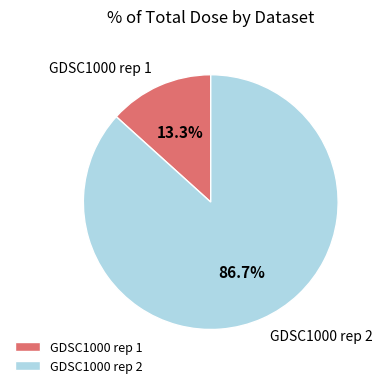

What percentage do GDSC1000 rep 1 and GDSC1000 rep 2 together represent?

100.0%